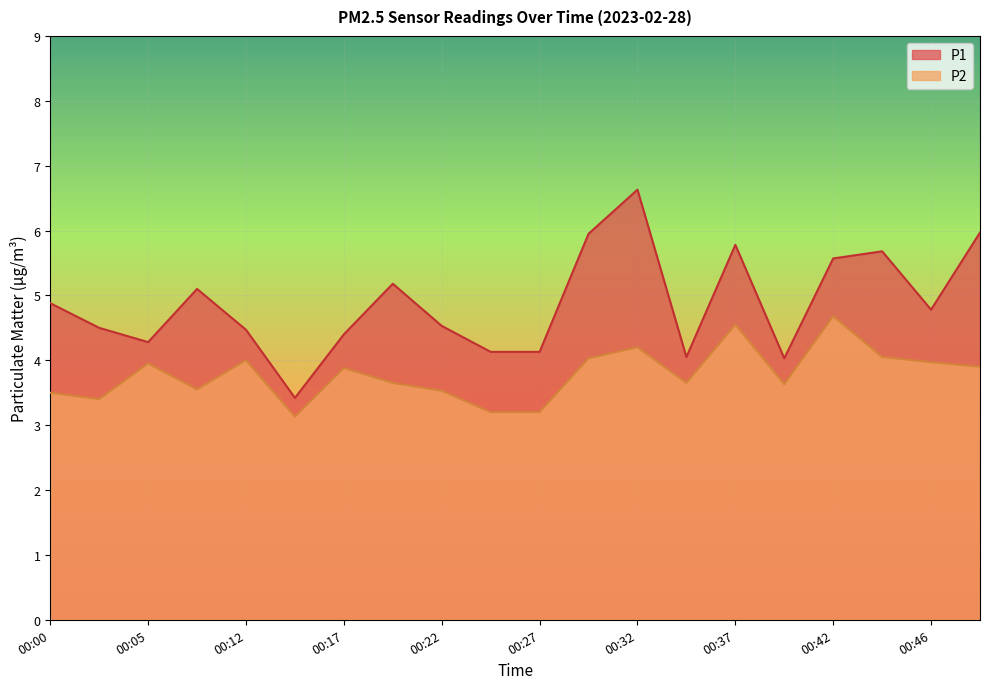

Rank the series at 00:25 from highest to lowest value.

P1, P2